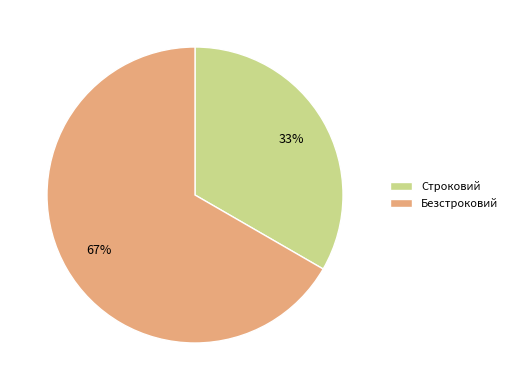

To the nearest percent, what portion does Безстроковий represent?

67%